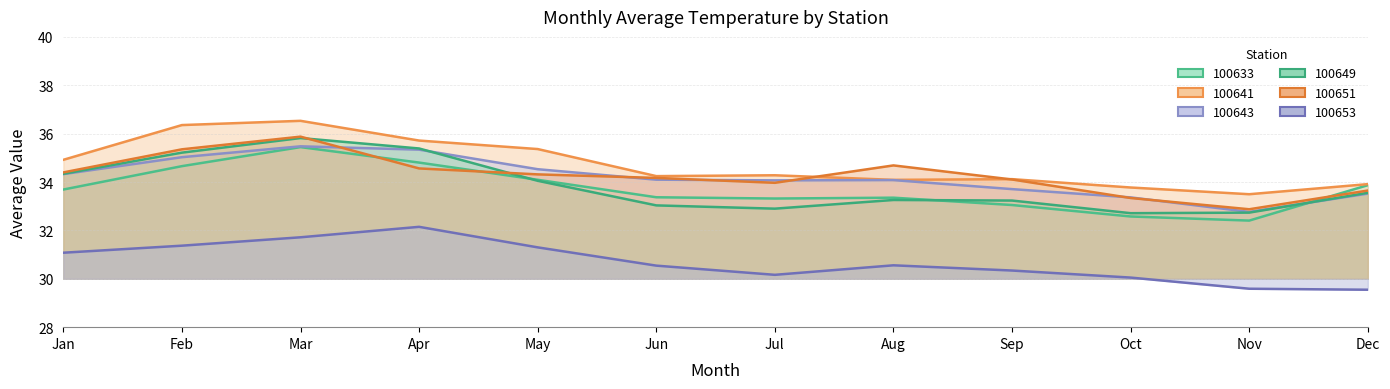

Is it true that 100653 equals 32.1 at Apr?

True